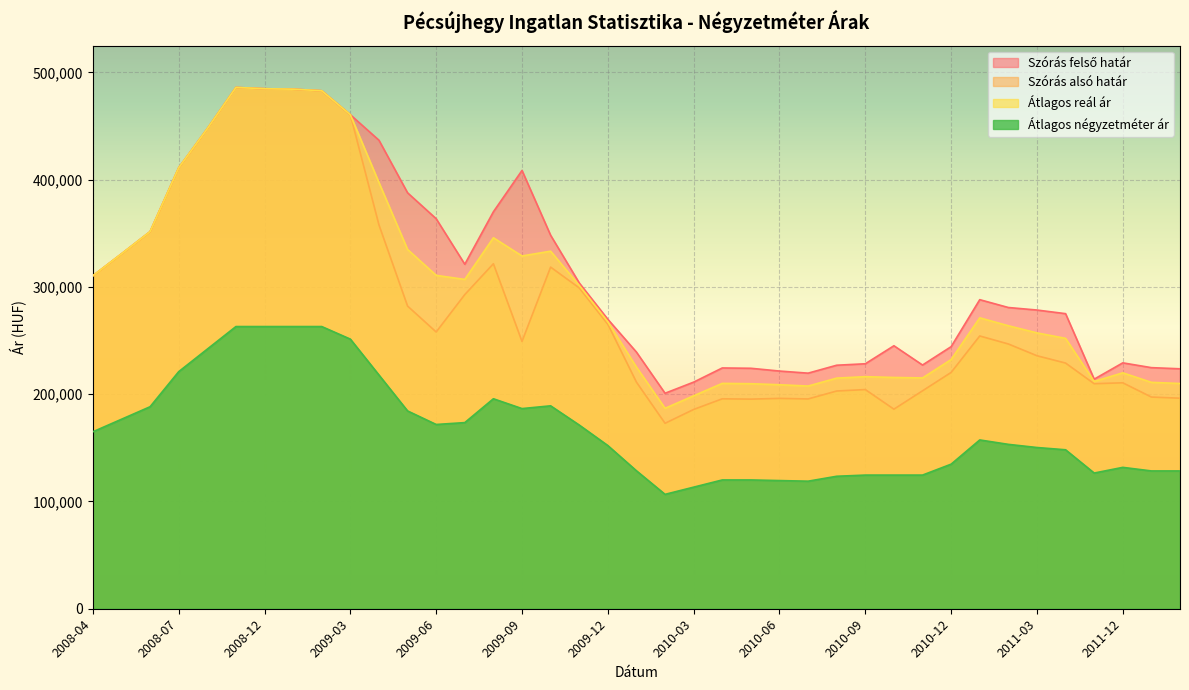

Is it true that Átlagos reál ár equals 351529 at 2008-06?

True